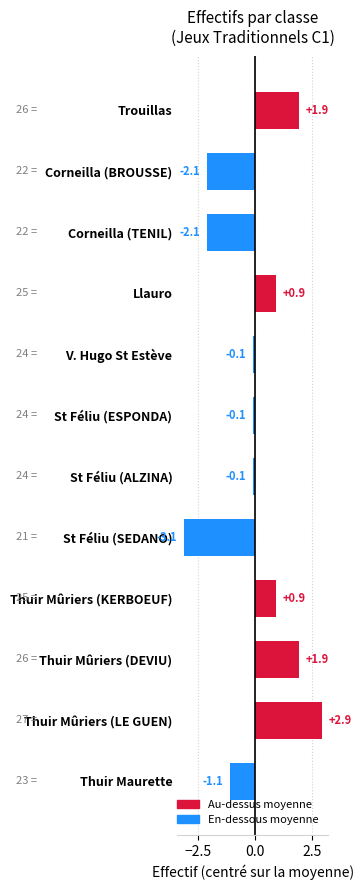

Which has a higher value, St Féliu (SEDANO) or Thuir Maurette?

Thuir Maurette